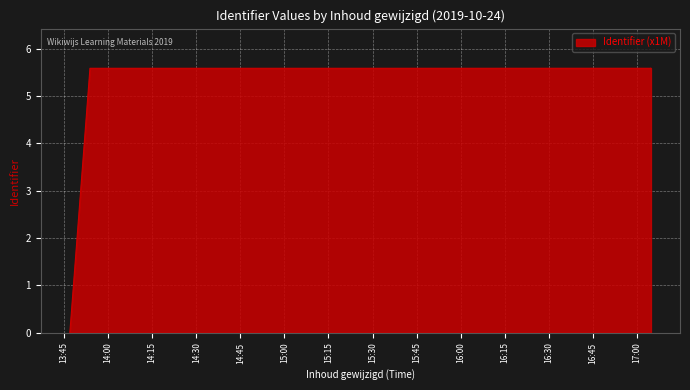

True or false: the data shows 3.1 at 2019-10-24 13:53:48.

False